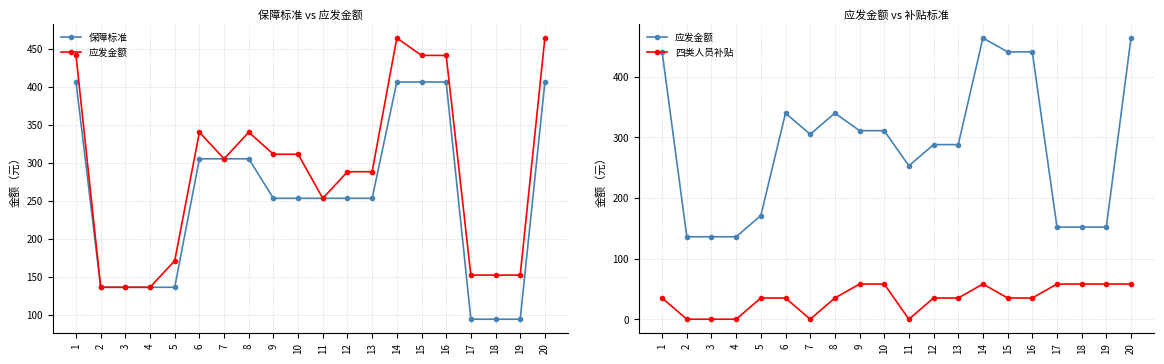

What is the total value across all series at 6?

680